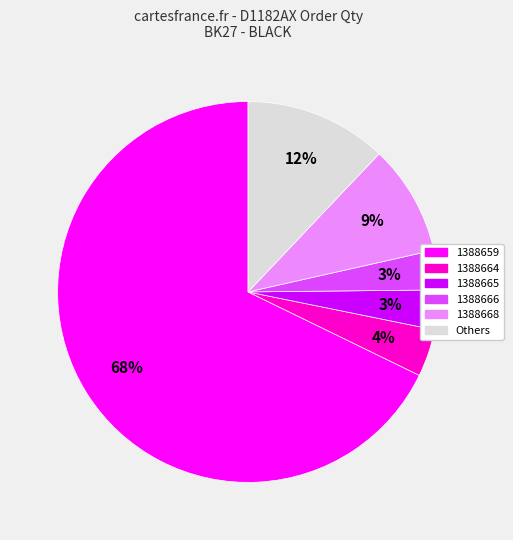

Does any single category account for the majority?

Yes